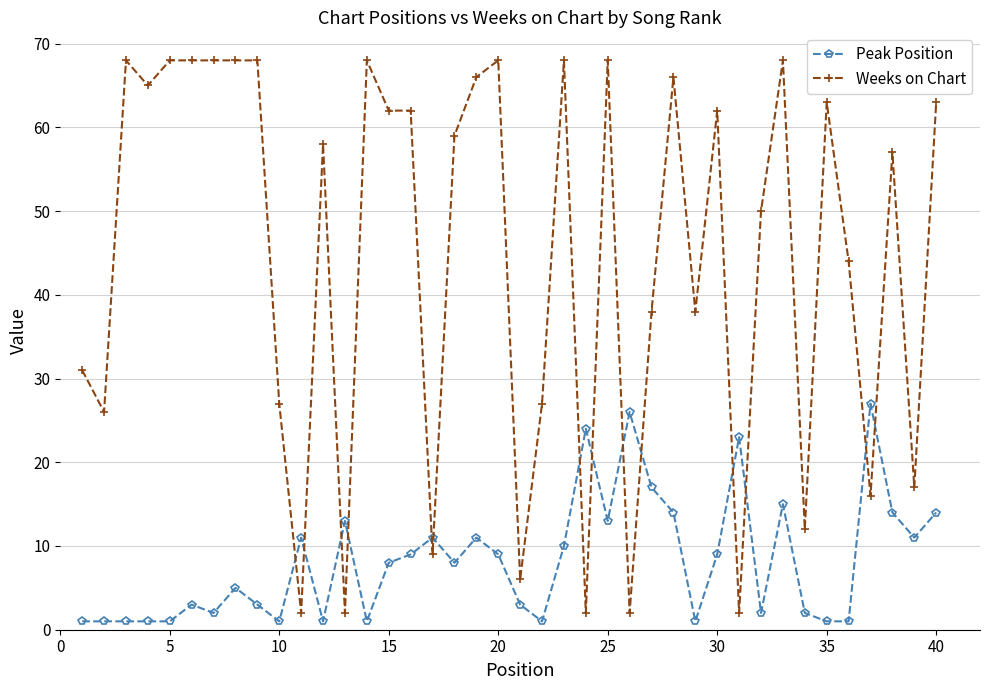

True or false: Weeks on Chart has more than 1 interior local peaks.

True